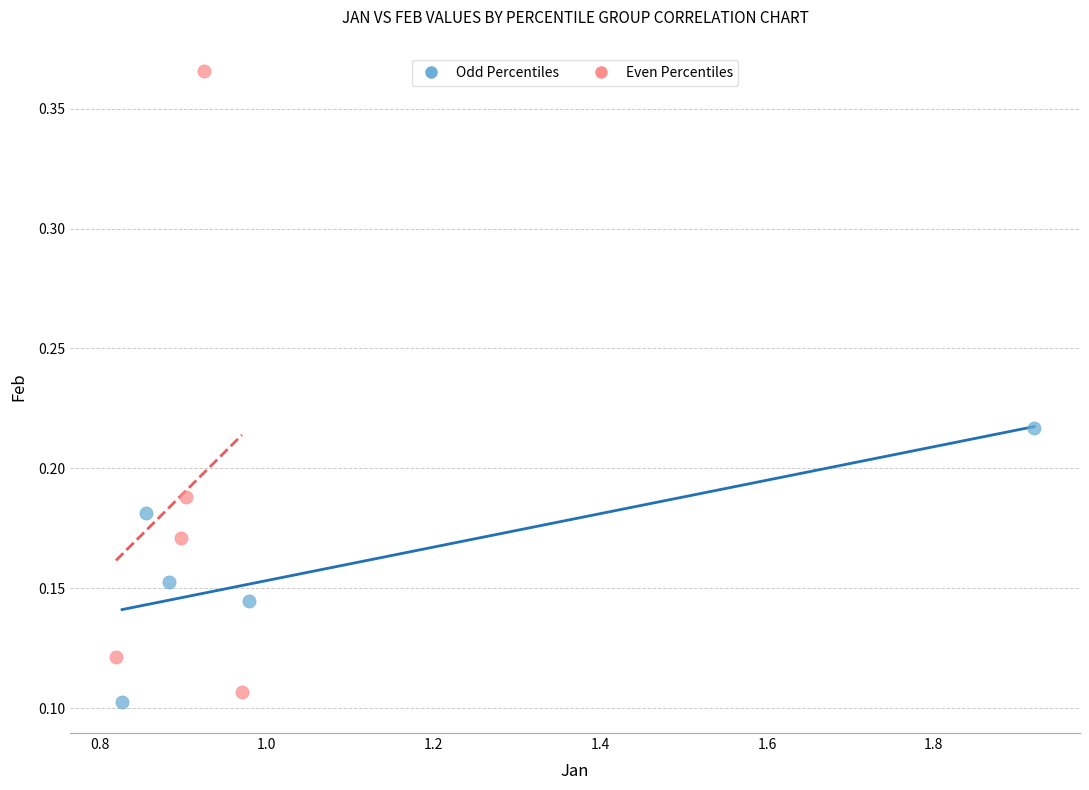

Which series has the largest Y range (max minus min)?

Even Percentiles